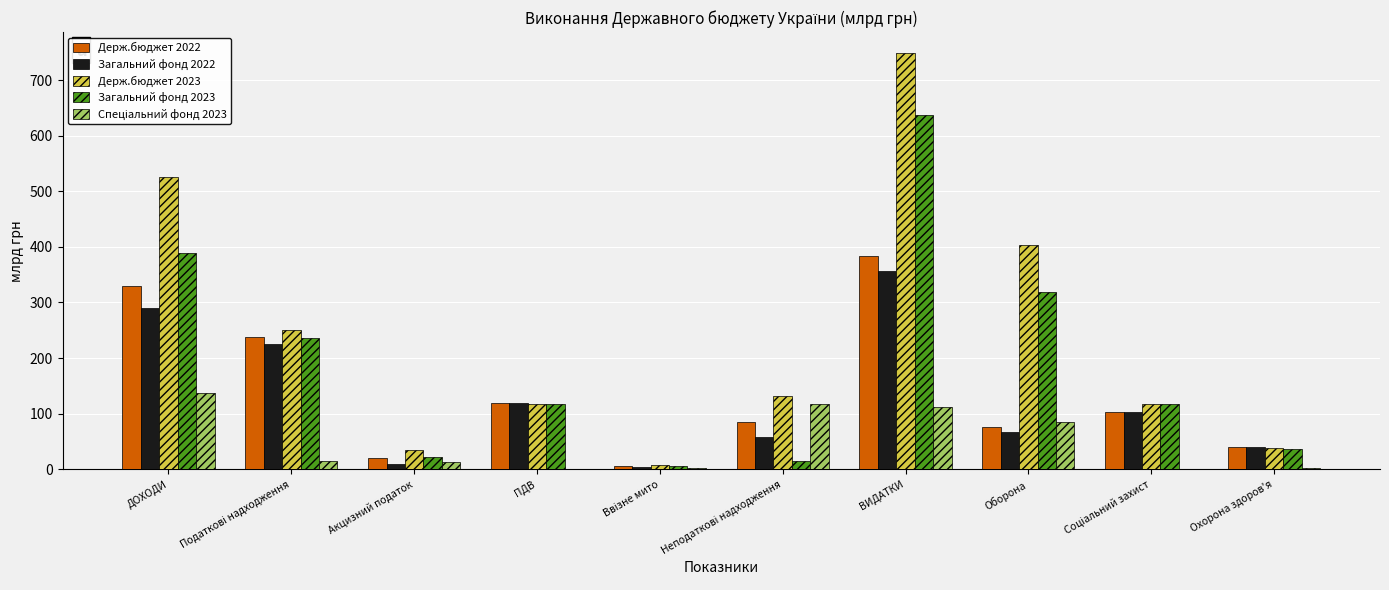

What is the sum of all Держ.бюджет 2022 values?

1400.0